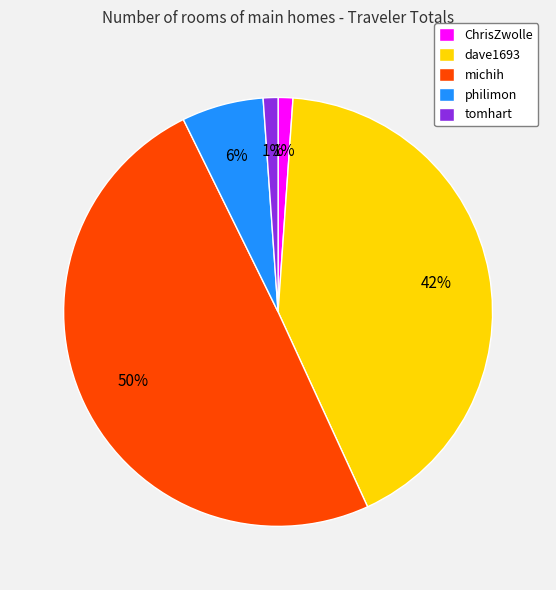

To the nearest percent, what is the average slice percentage?

20%